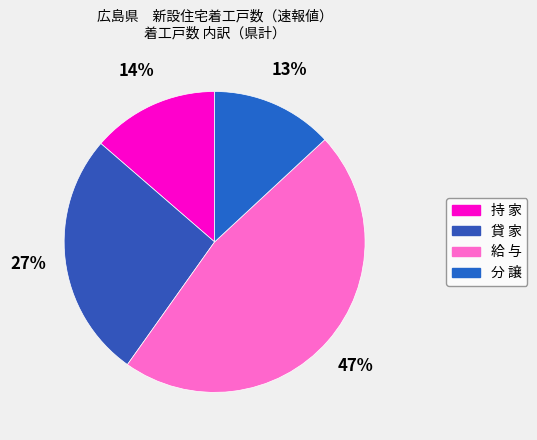

Is it true that 分 譲 is 4% of the pie?

False